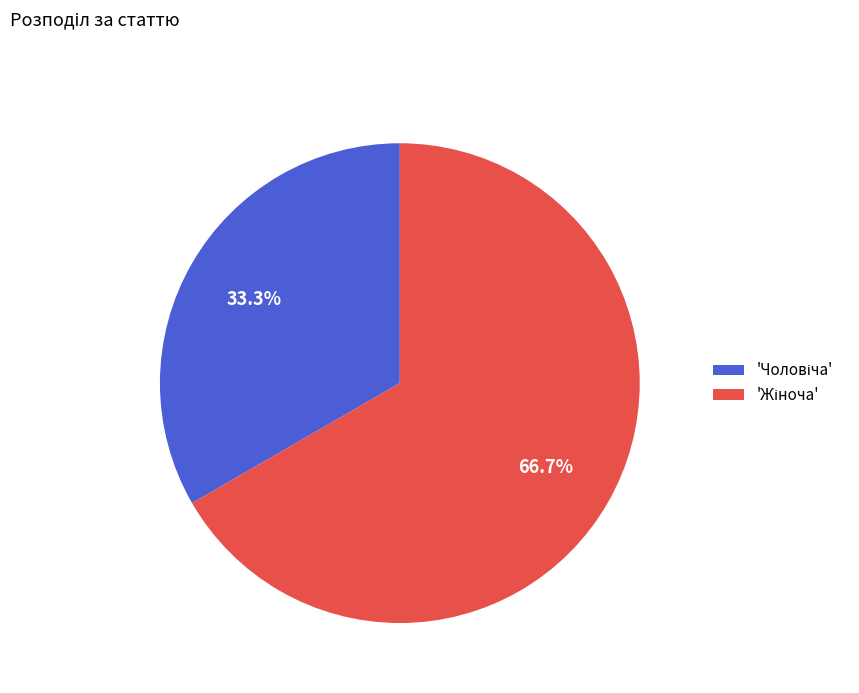

Does any single category account for the majority?

Yes